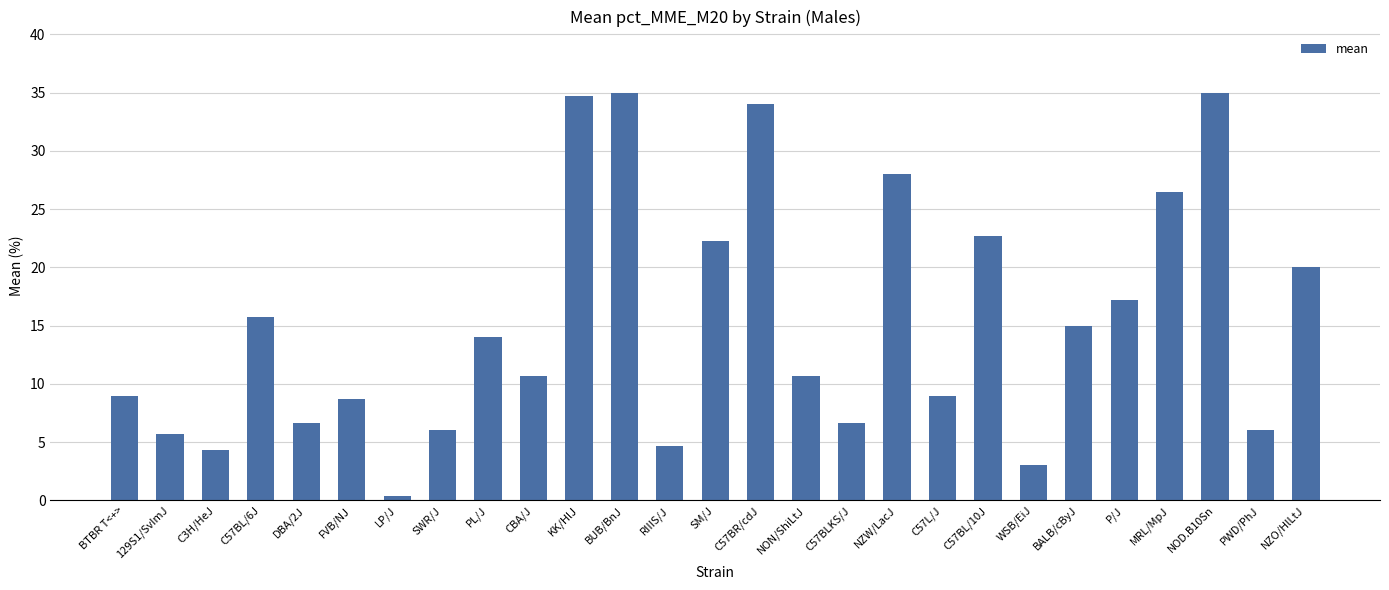

What is the label of the 3rd bar from the left?

C3H/HeJ